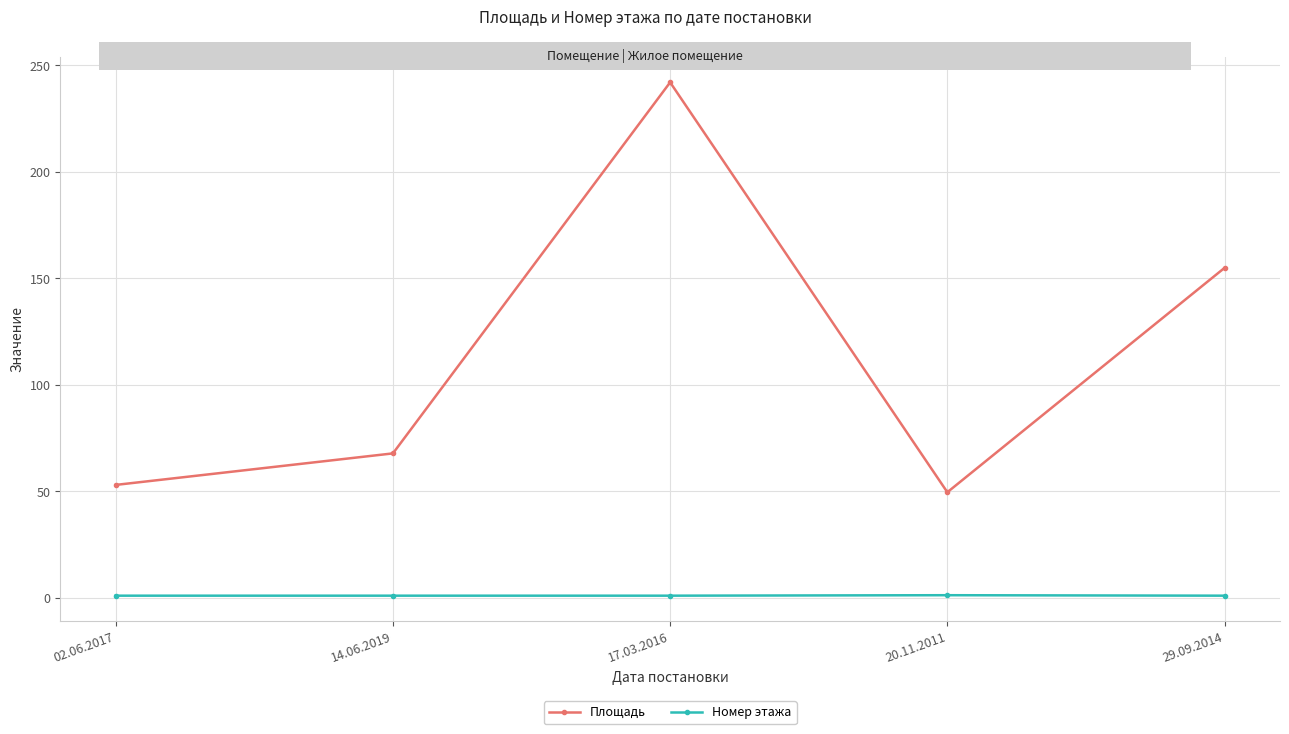

What is the total value across all series at 02.06.2017?

54.0